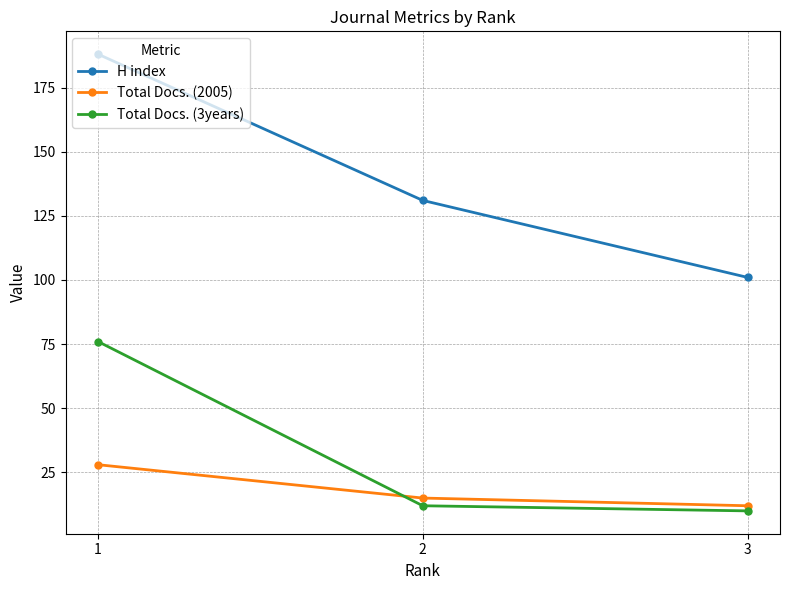

Is the value of Total Docs. (3years) at 2 greater than the value of H index at 3?

No